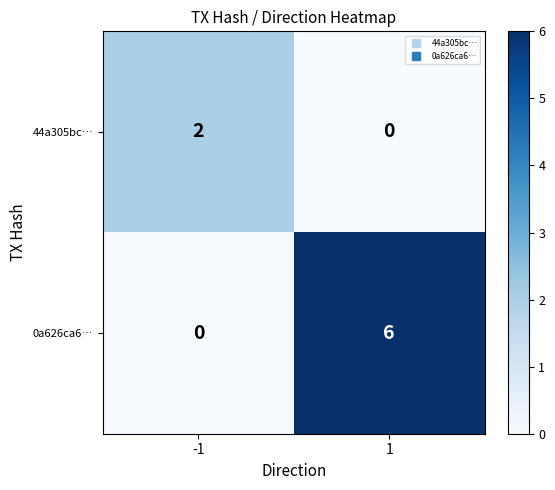

Which category has the highest value across all series?

1